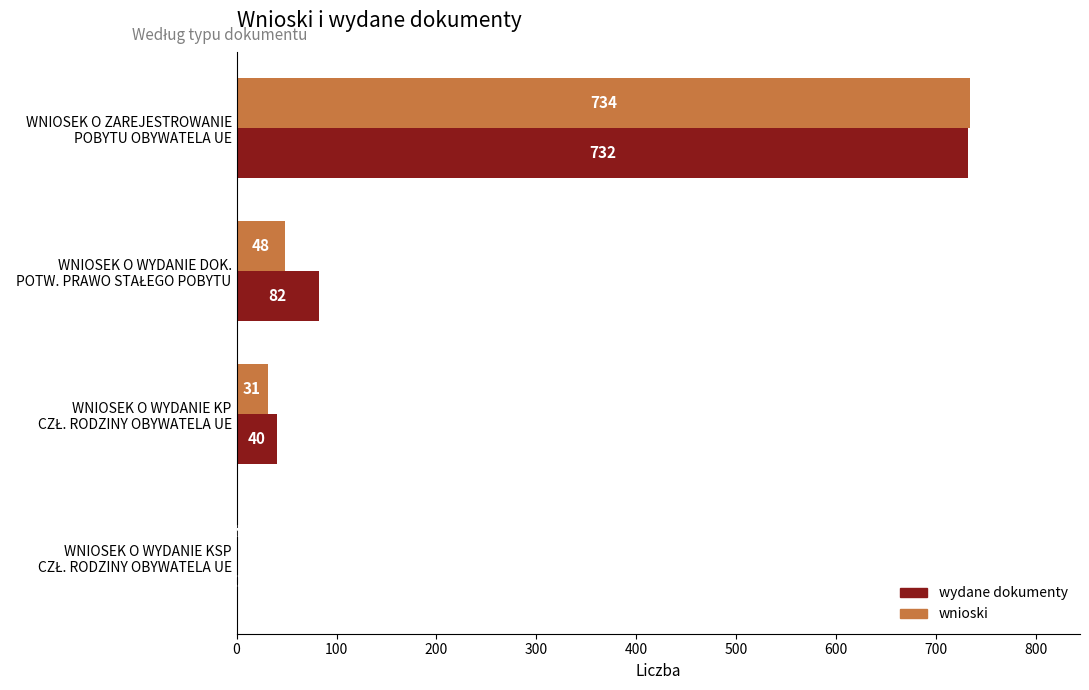

What are all the series names shown in the legend?

wydane dokumenty, wnioski